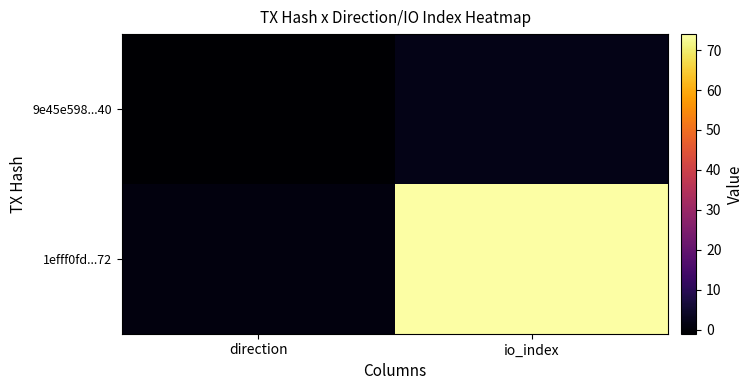

List the series in order of their peak value, lowest first.

9e45e598...40, 1efff0fd...72